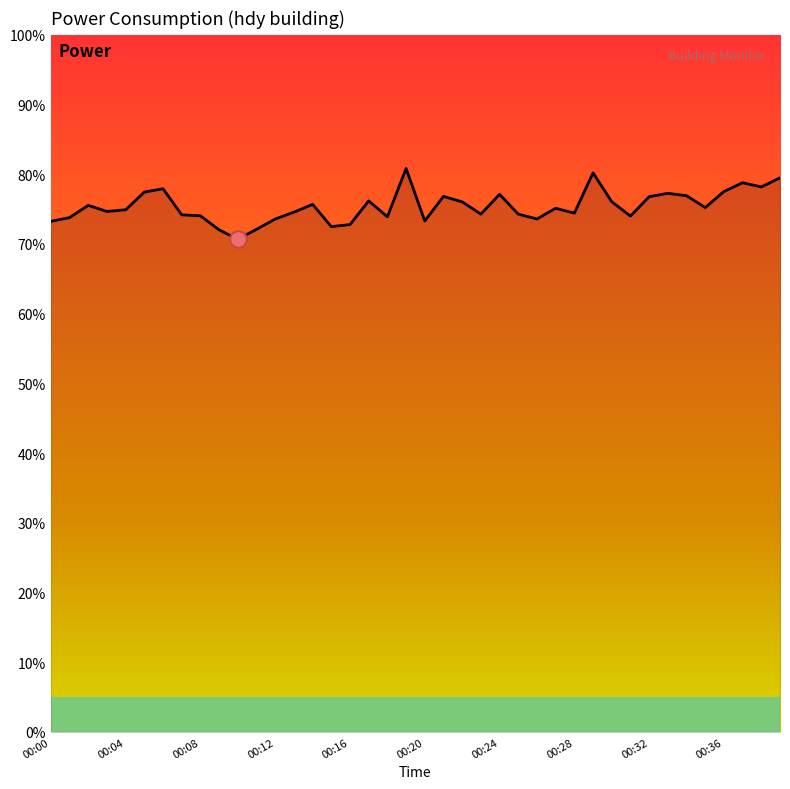

What is the greatest value displayed?

80.8